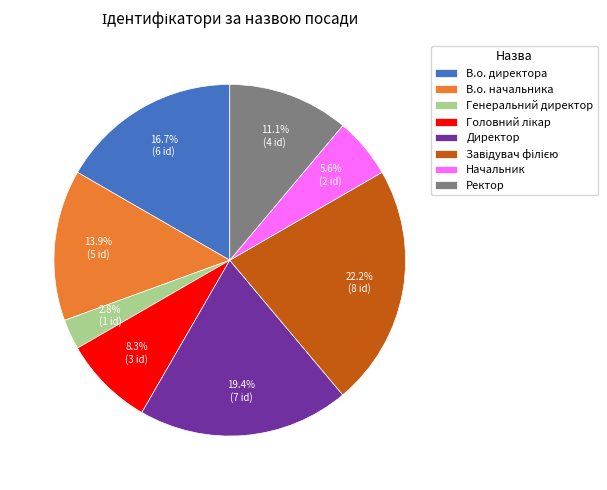

Does В.о. директора account for over 50% of the chart?

No